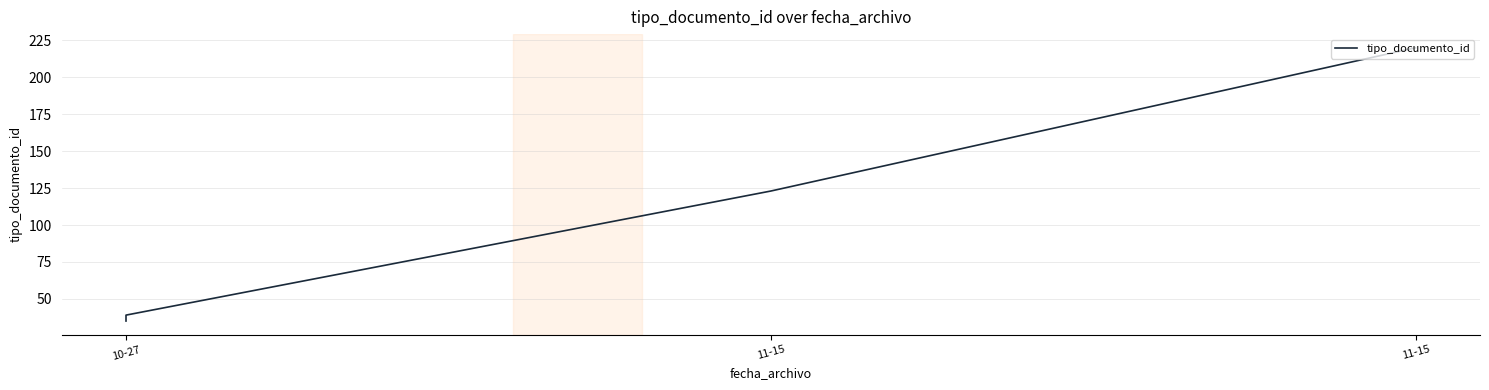

The chart shows a value of 55 at 10-27. True or false?

False